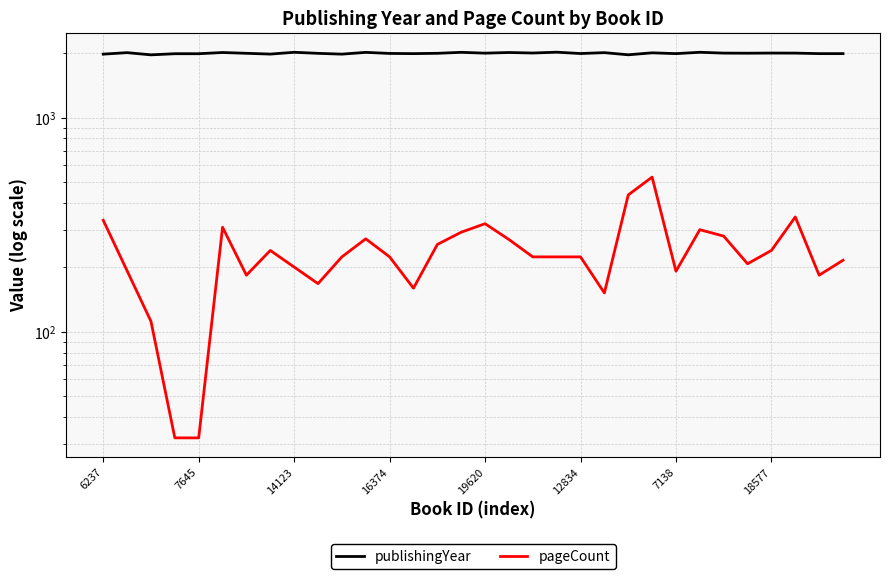

At which category does the data reach its first local peak?

7040